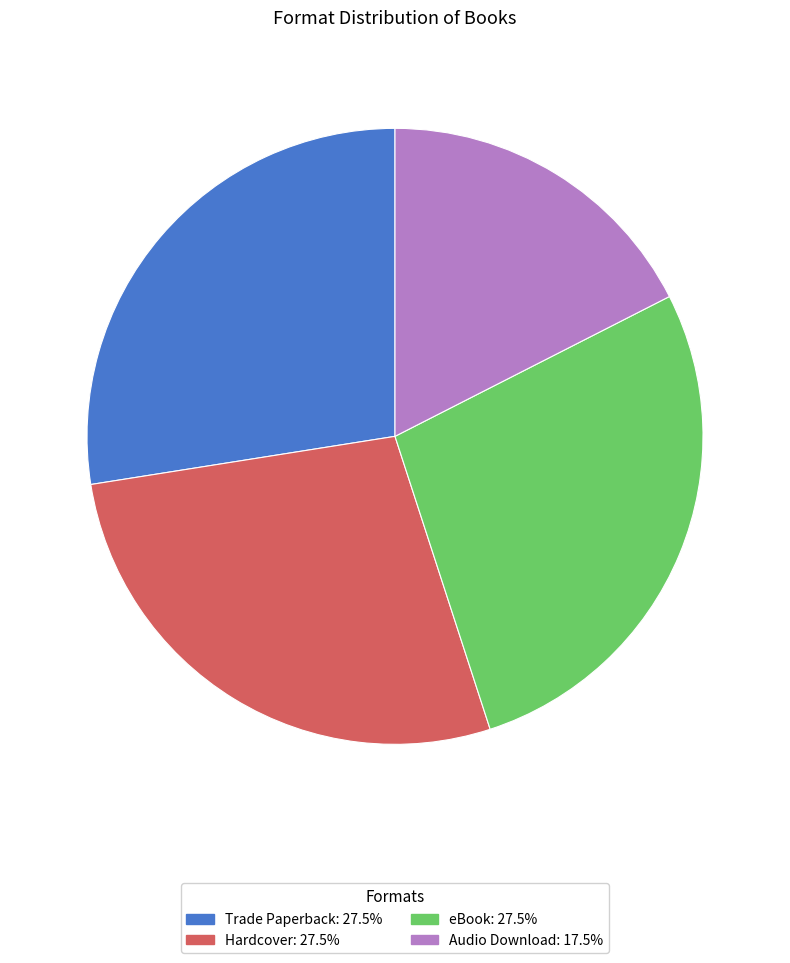

Combined, do eBook: 27.5% and Hardcover: 27.5% account for over 50%?

Yes